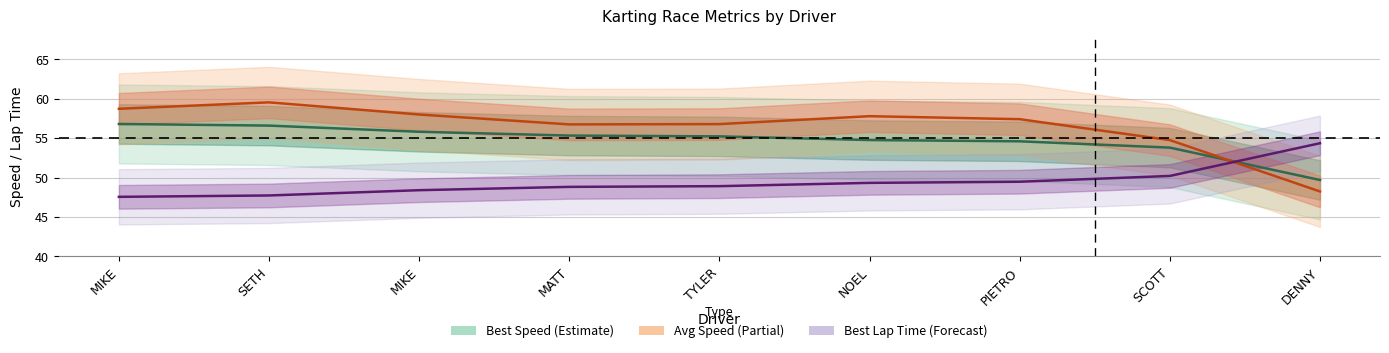

Between TYLER and PIETRO, which series saw the biggest shift?

Best Speed